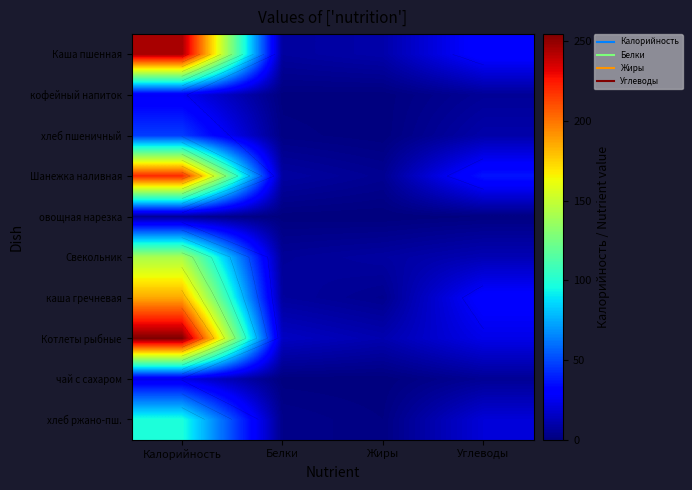

At which category does the chart reach its peak across all series?

Калорийность